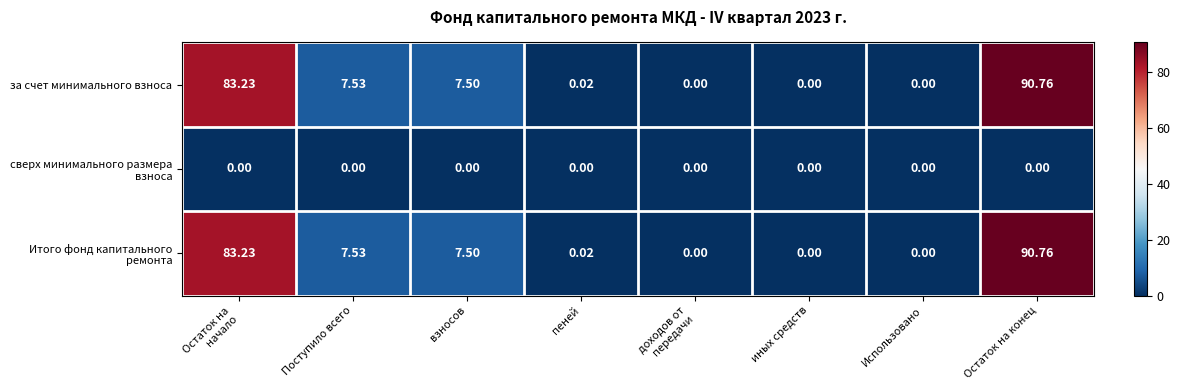

Which category has the highest value across all series?

Остаток на конец